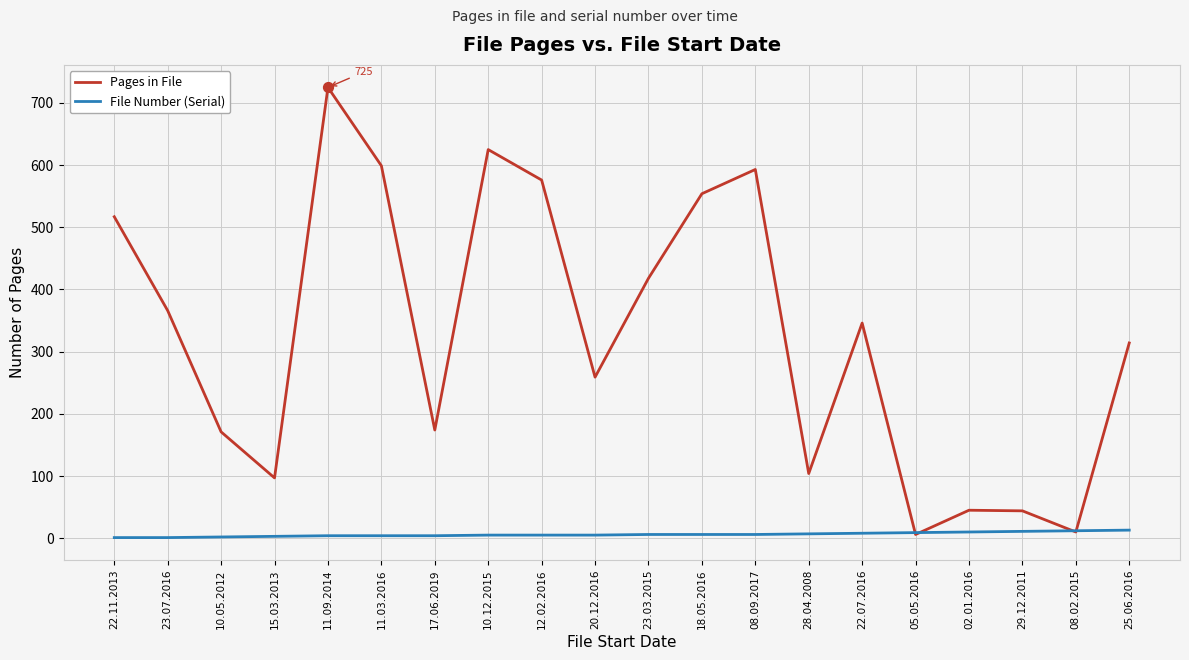

Between 15.03.2013 and 08.09.2017, which series saw the biggest shift?

Pages in File